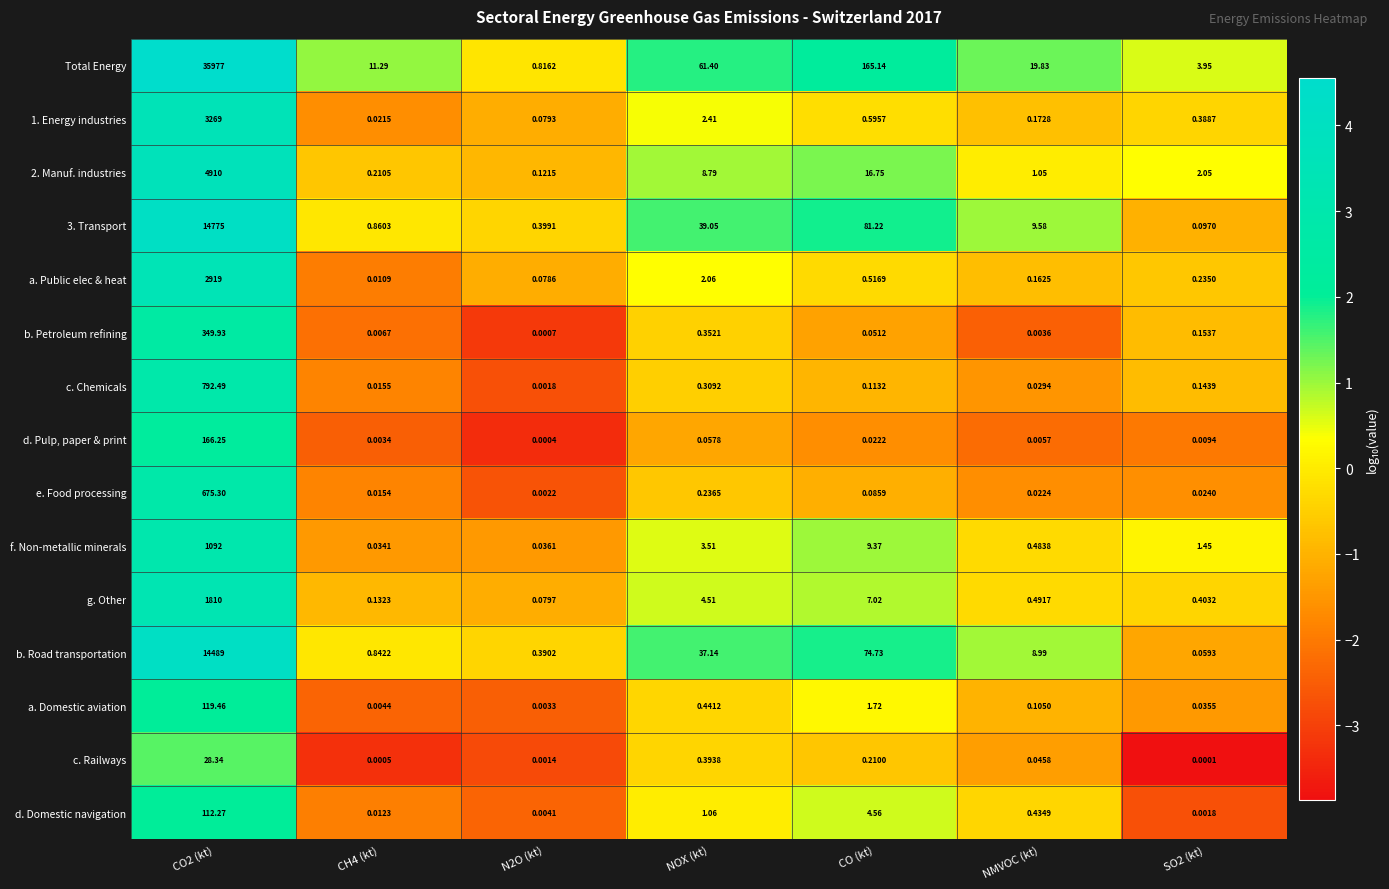

Which series has the largest range (max minus min)?

Total Energy